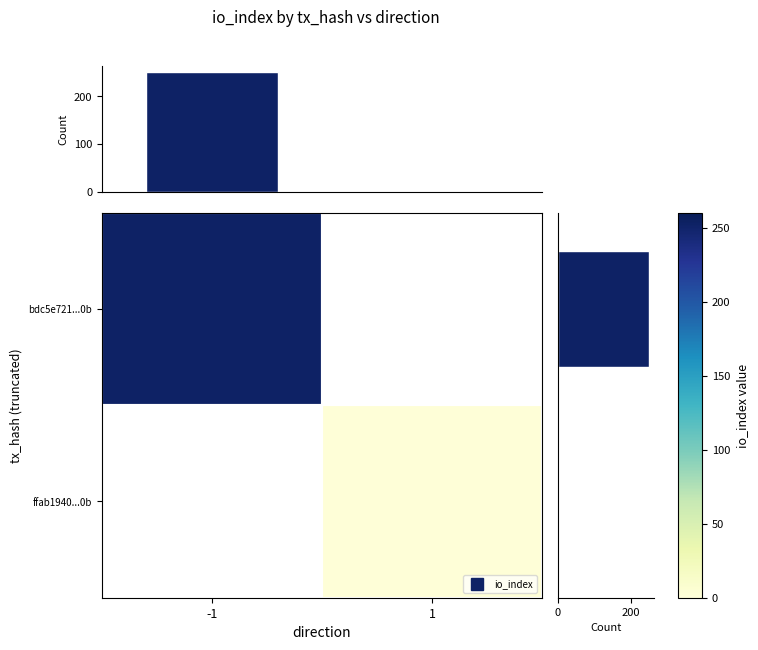

Which series has the largest total across all categories?

bdc5e721...0b